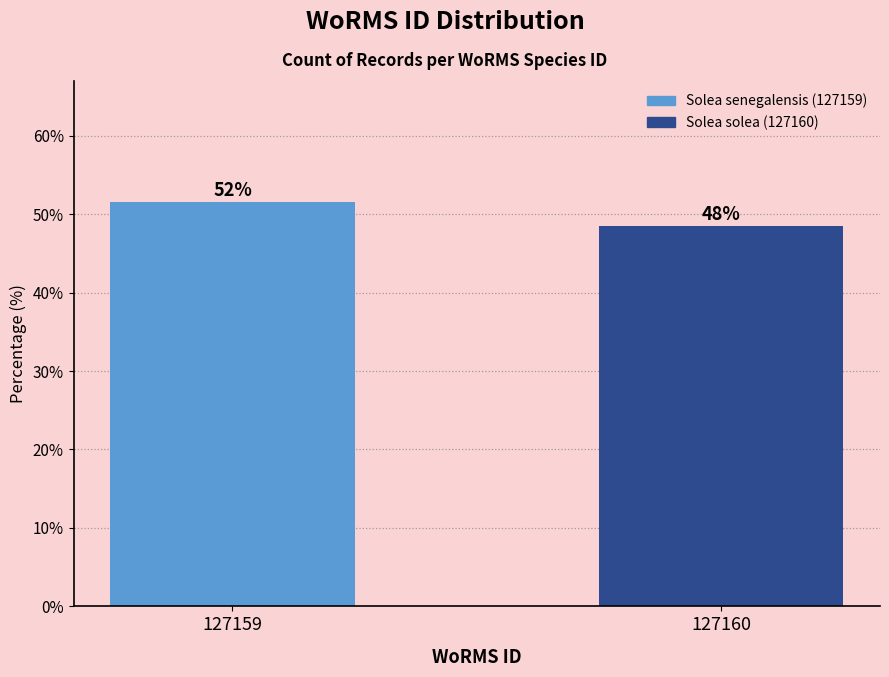

Are the bars horizontal?

No